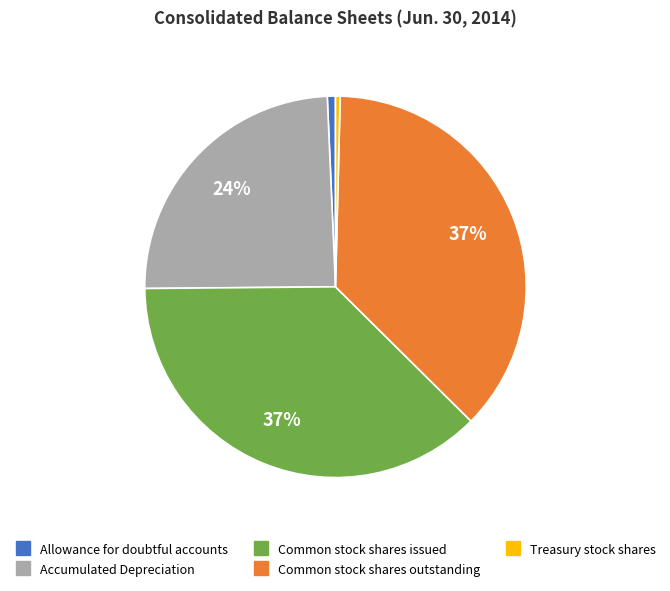

What percentage is the Accumulated Depreciation slice, to the nearest percent?

24%